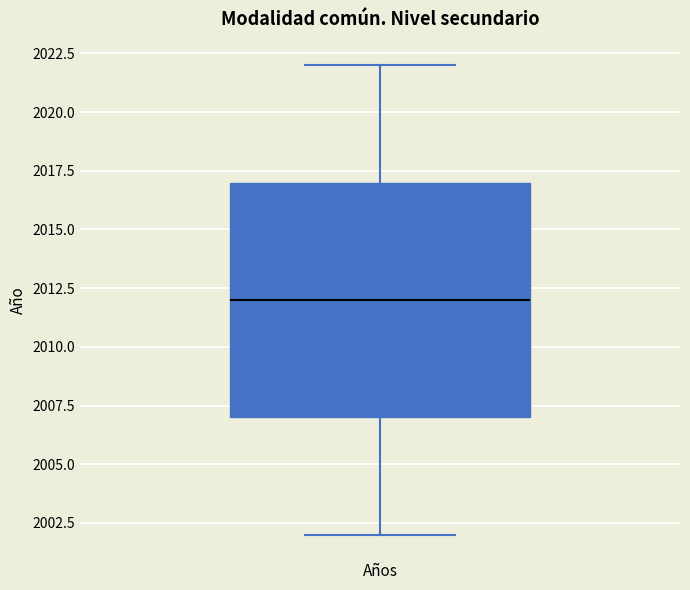

Read this box plot against the y-axis: the position of the median line, the range covered by the box, and the ends of both whiskers. The values are not printed on the chart, so give them approximately, as read against the axis.

median 2012, box 2007 to 2017, whiskers 2002 to 2022